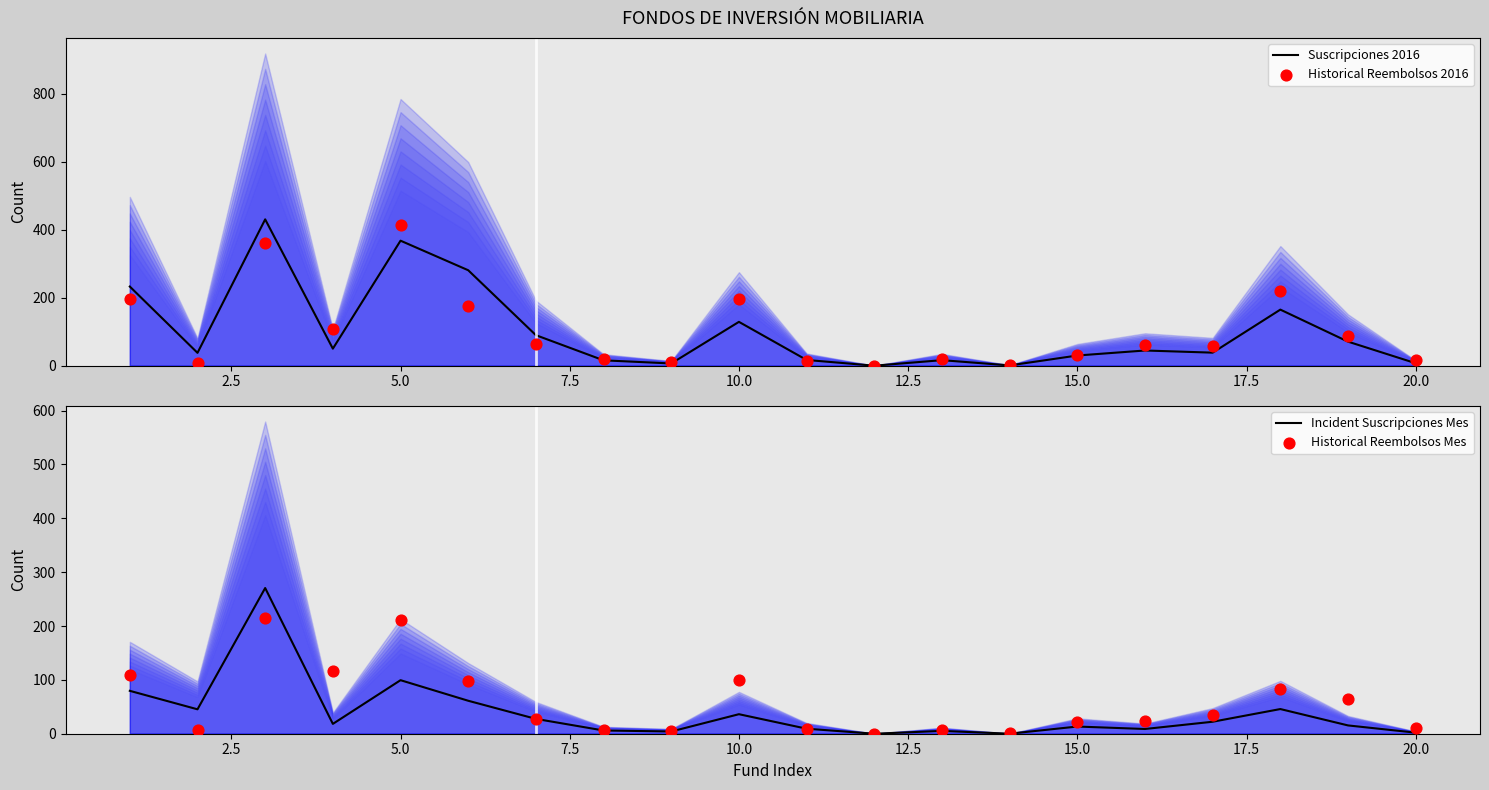

What are all the series names shown in the legend?

Suscripciones 2016, Historical Reembolsos 2016, Incident Suscripciones Mes, Historical Reembolsos Mes